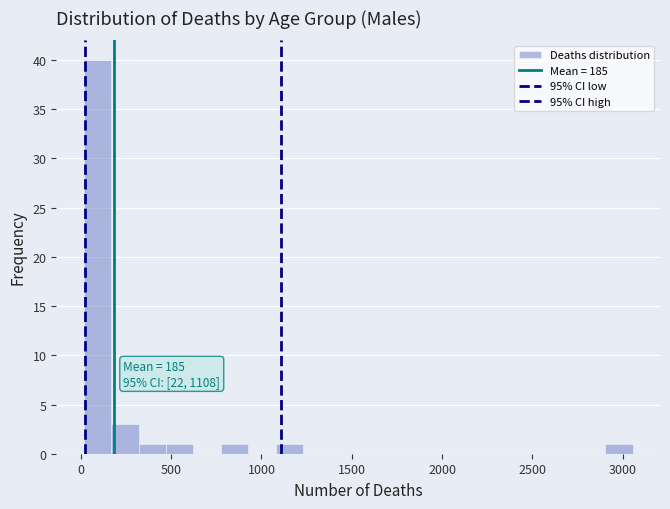

Around what value on the x-axis is the tallest bar? Give the approximate position of its centre, as read against the axis.

100